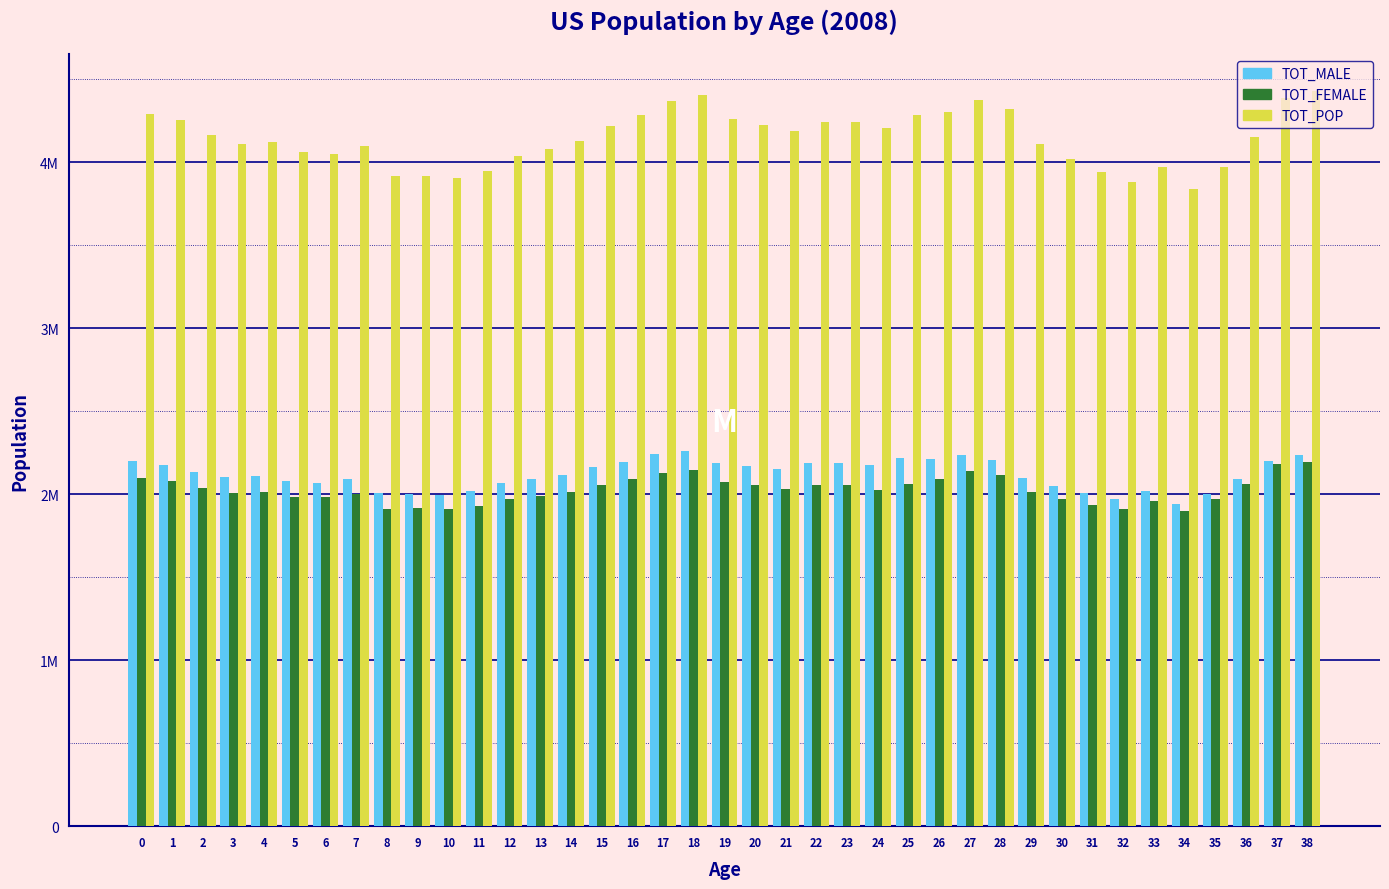

What are all the series names shown in the legend?

TOT_MALE, TOT_FEMALE, TOT_POP